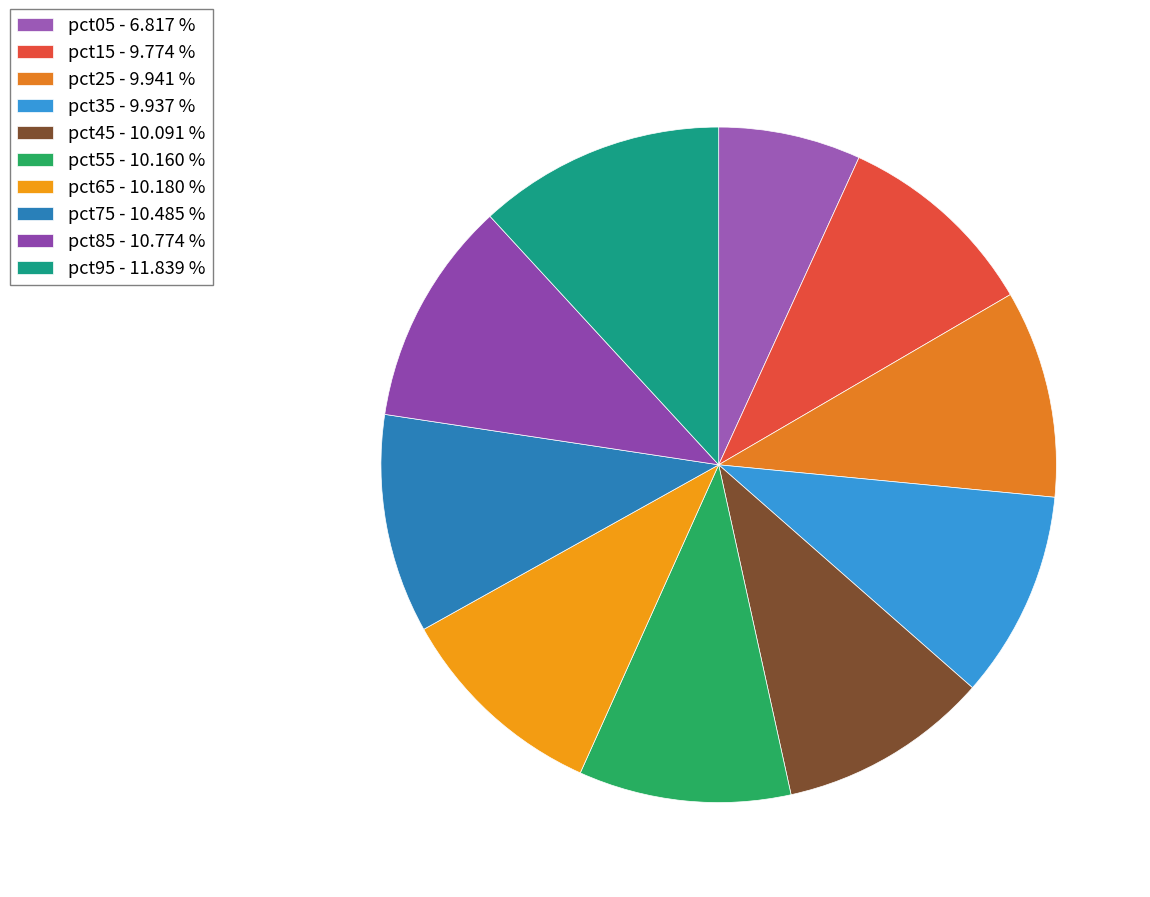

Rank the categories by value from highest to lowest.

pct95, pct85, pct75, pct65, pct55, pct45, pct25, pct35, pct15, pct05